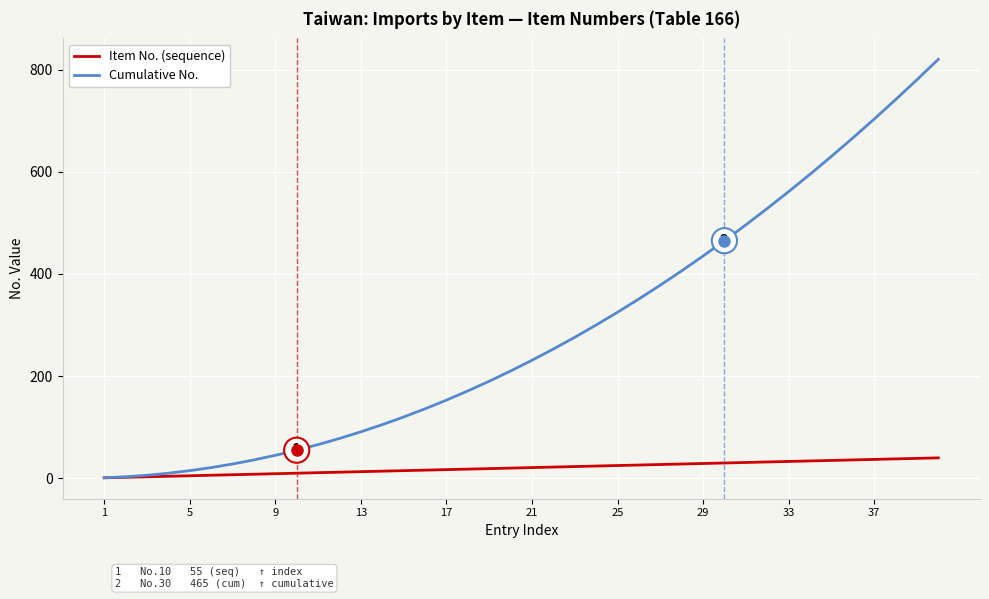

Which series has the largest range (max minus min)?

Cumulative No.